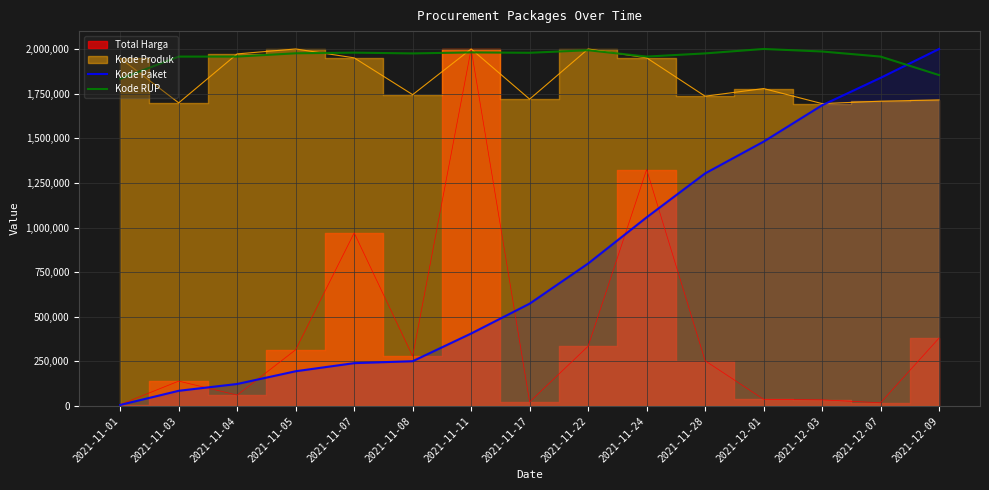

At how many categories does at least one series exceed 1888039?

14